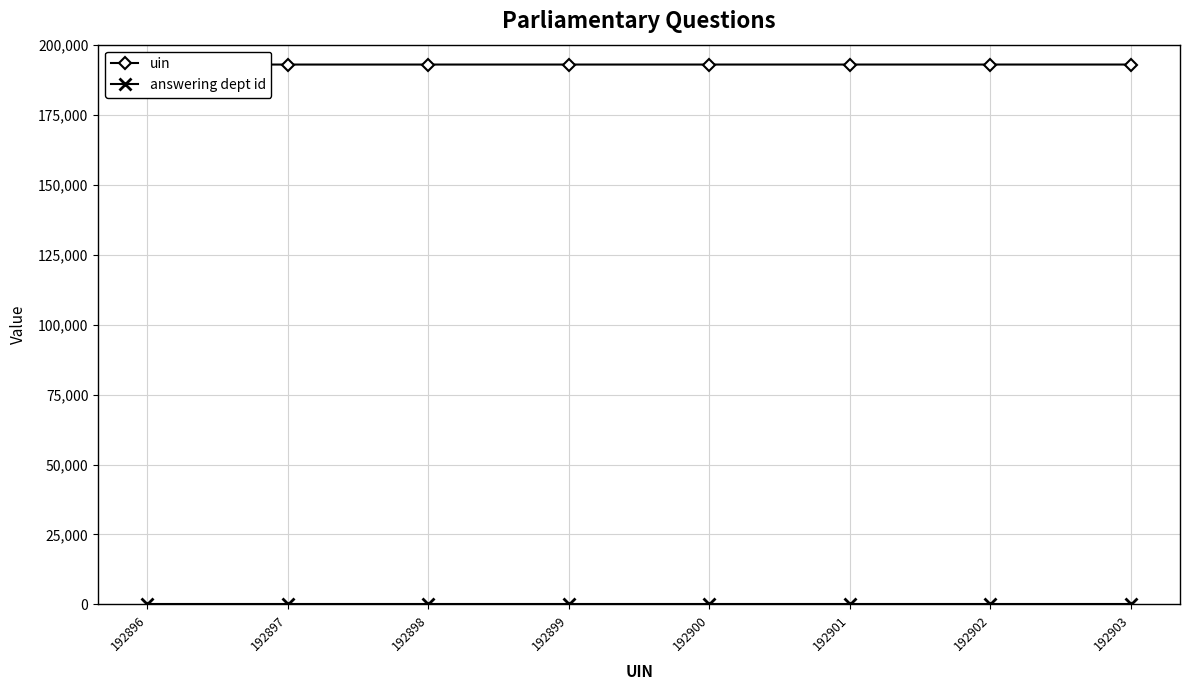

Which has a higher value, 192897 or 192902?

192902